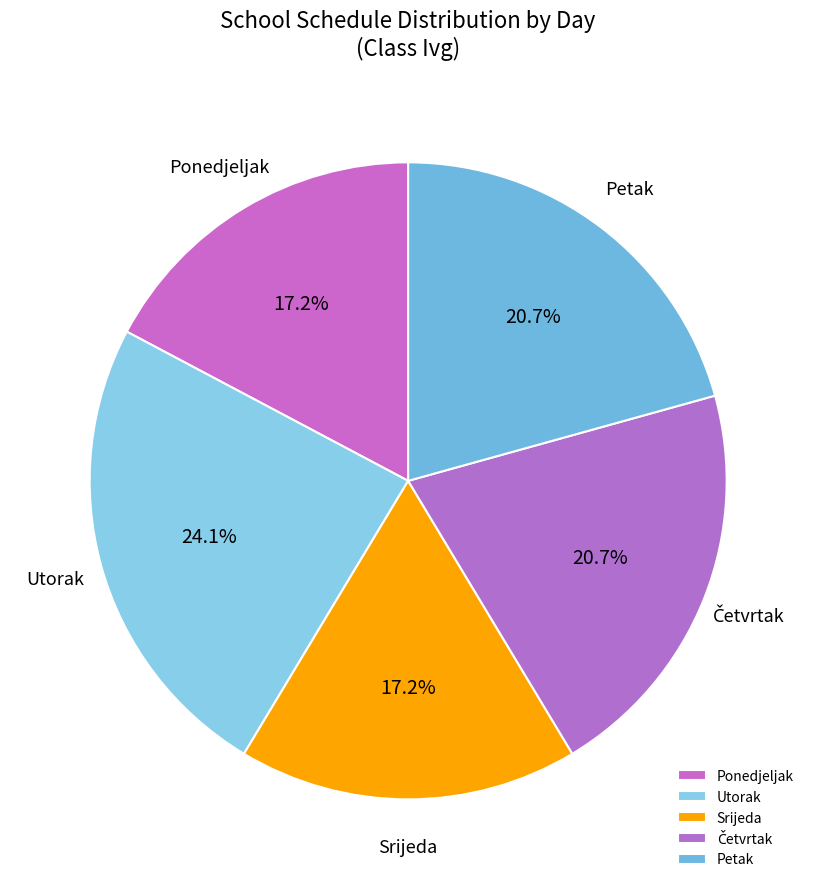

What percentage is the Utorak slice, to the nearest percent?

24%